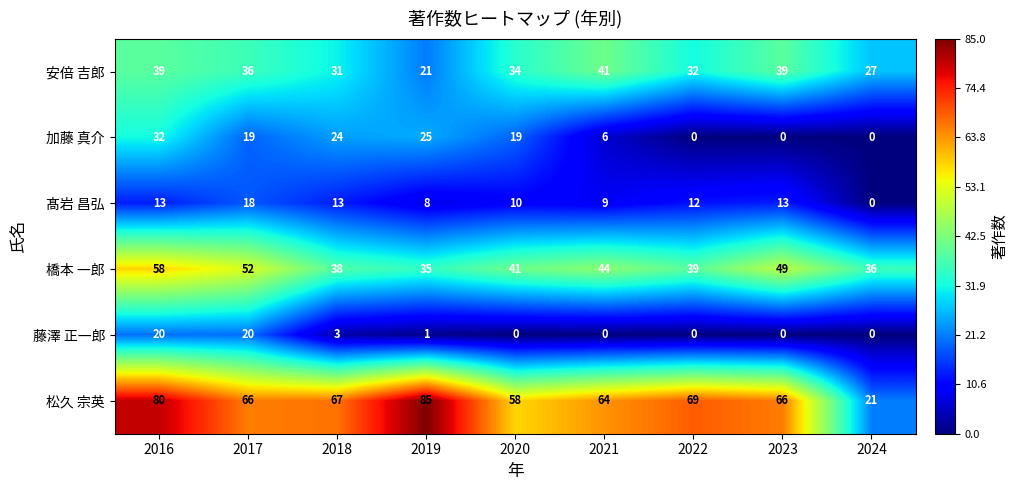

What is the sum of all 松久 宗英 values?

576